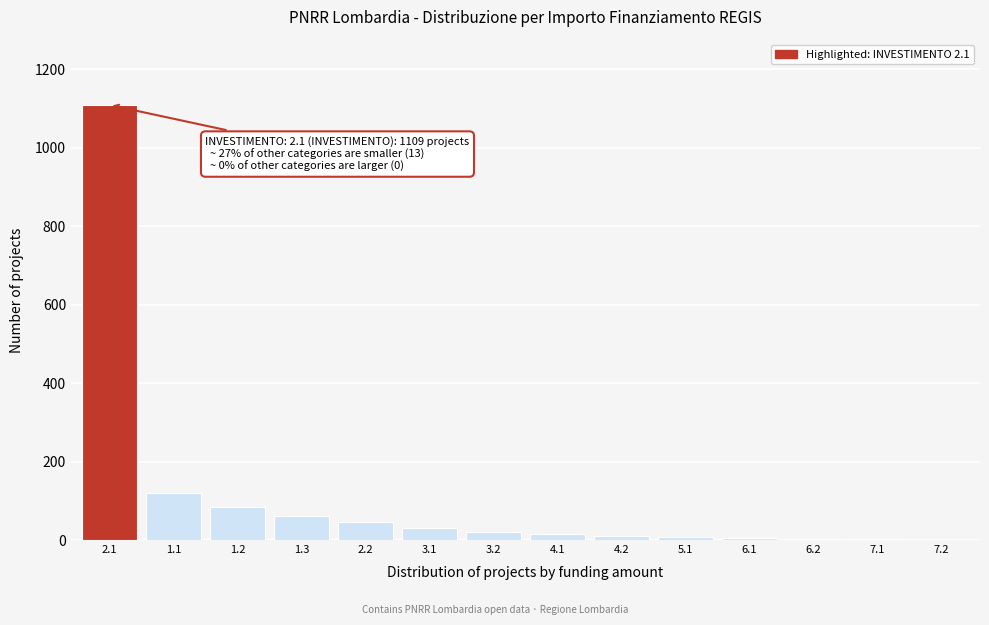

Is it true that the value at 1.1 is 52?

False